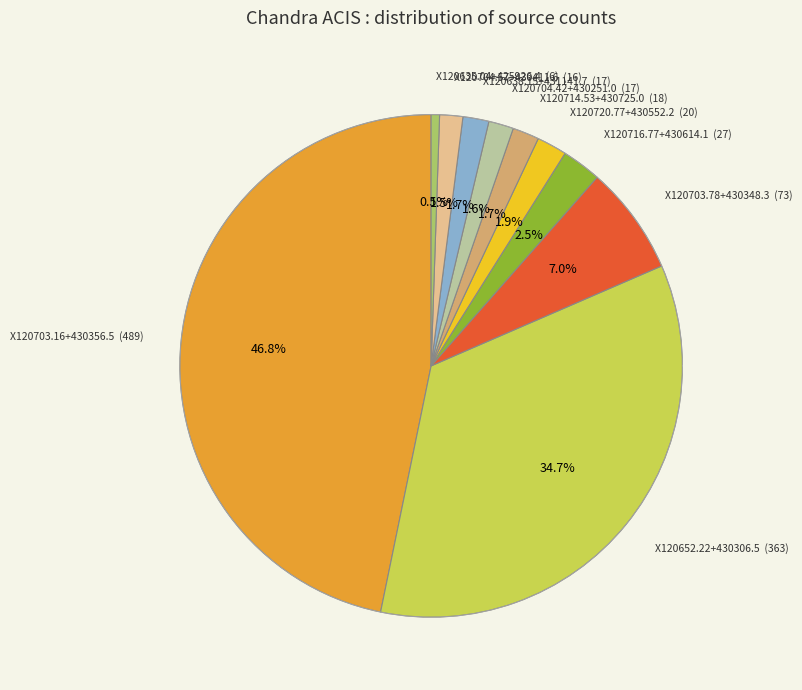

Which category has the biggest portion of the pie?

X120703.16+430356.5